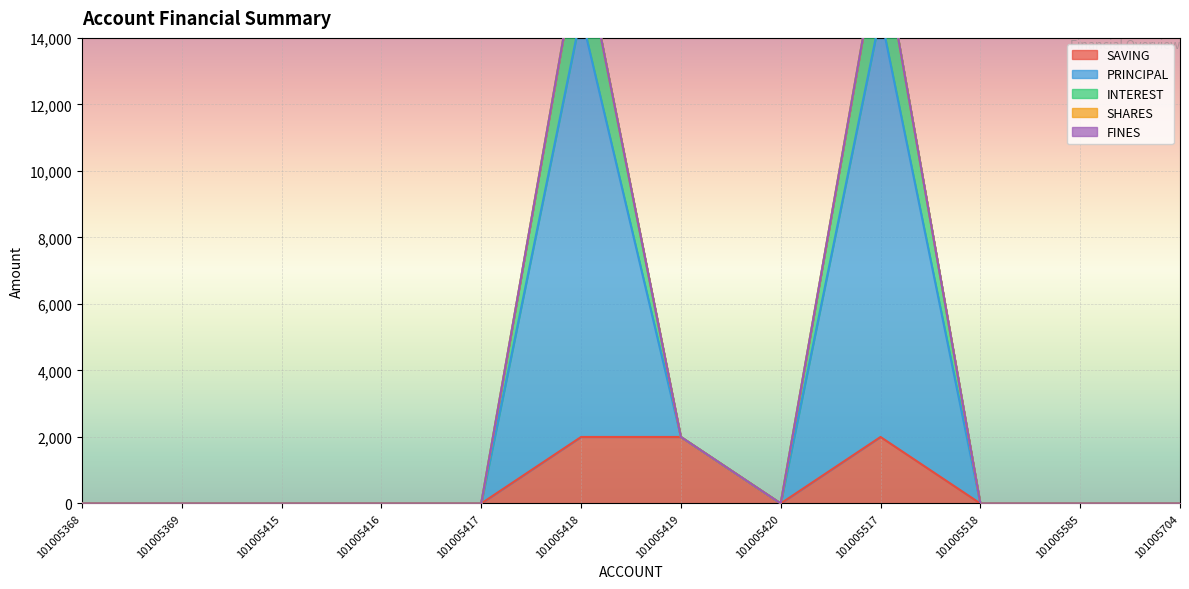

True or false: SAVING and PRINCIPAL intersect in this chart.

False